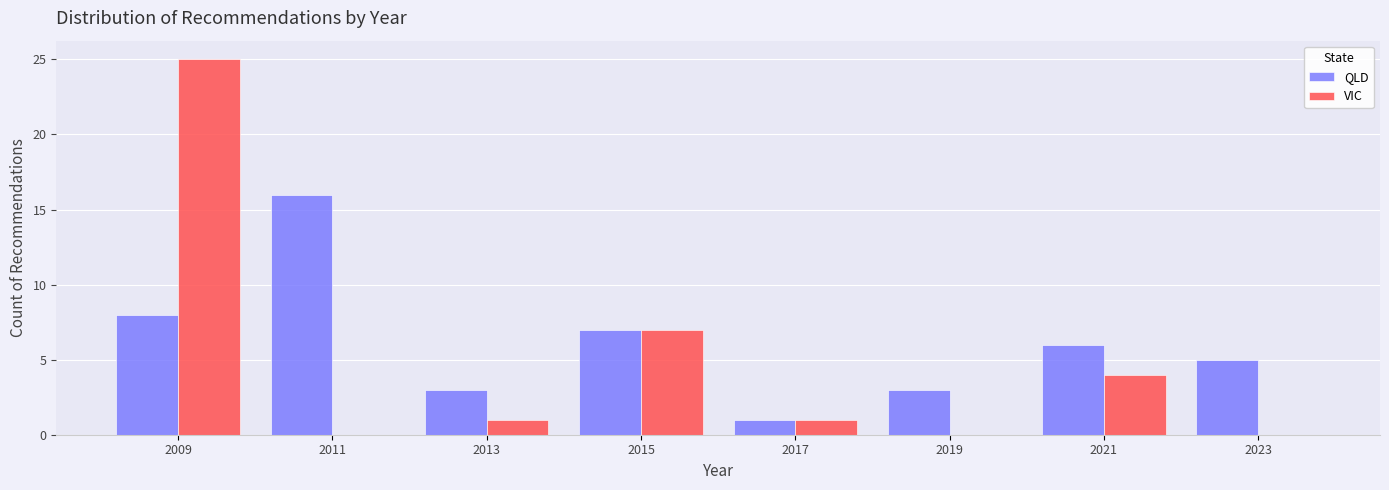

Reading left to right, list every range on the x-axis with the height of the bar of each series over it. The values are not printed on the chart, so give them approximately, as read against the axis.

2008 to 2010: QLD=8	VIC=25
2010 to 2012: QLD=16	VIC=0
2012 to 2014: QLD=3	VIC=1
2014 to 2016: QLD=7	VIC=7
2016 to 2018: QLD=1	VIC=1
2018 to 2020: QLD=3	VIC=0
2020 to 2022: QLD=6	VIC=4
2022 to 2024: QLD=5	VIC=0